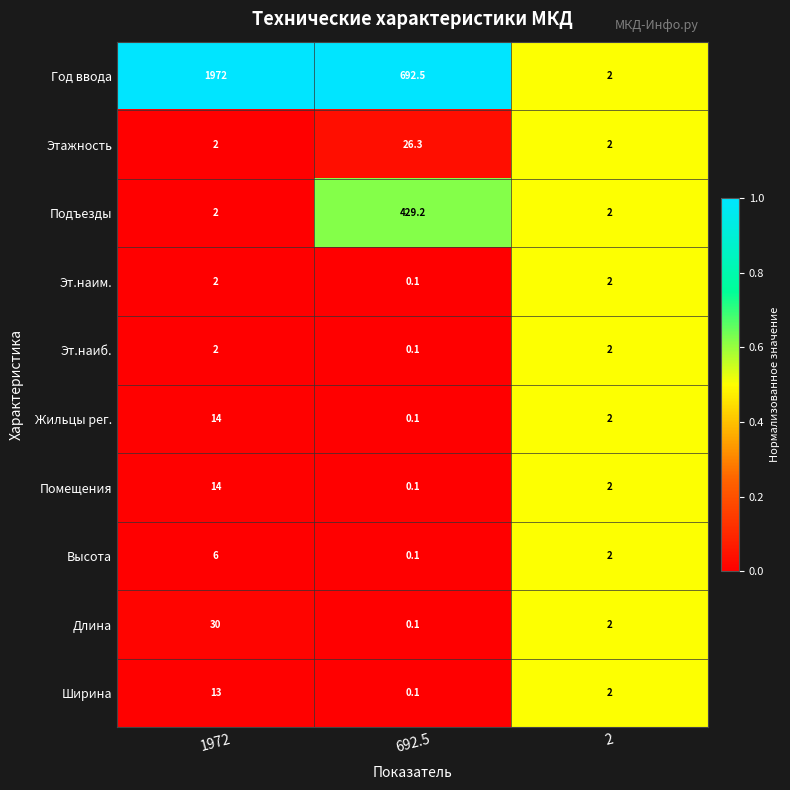

Which category has the lowest value across all series?

692.5